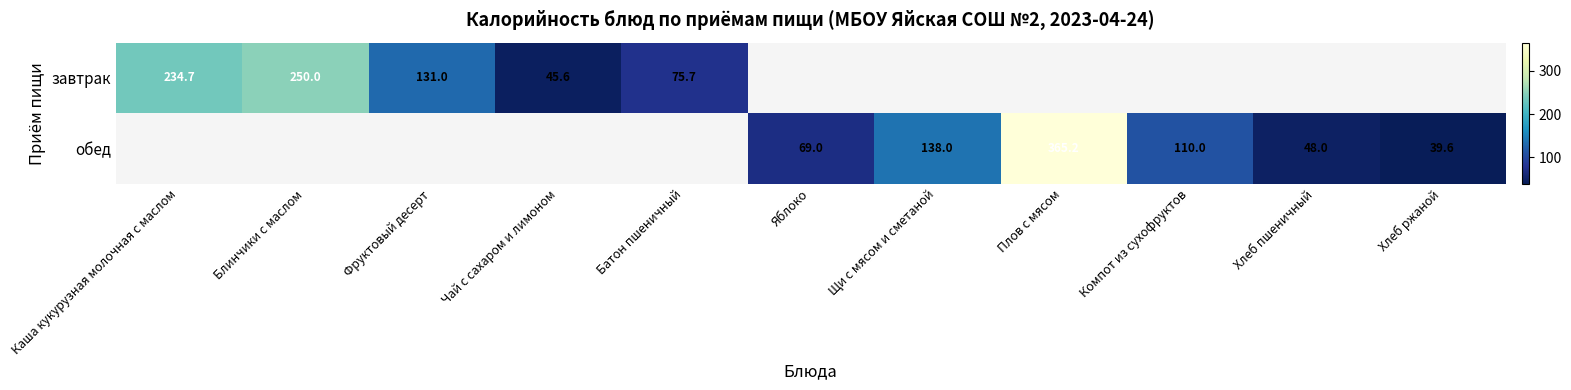

Is the value of обед at Хлеб пшеничный greater than the value of завтрак at Чай с сахаром и лимоном?

Yes